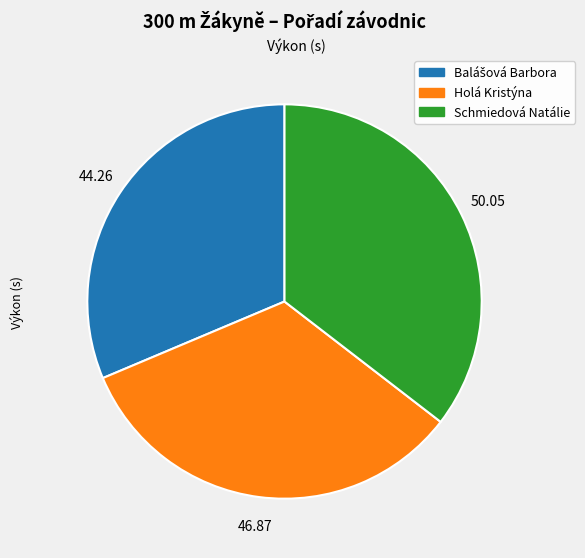

Which has a higher value, Holá Kristýna or Schmiedová Natálie?

Schmiedová Natálie